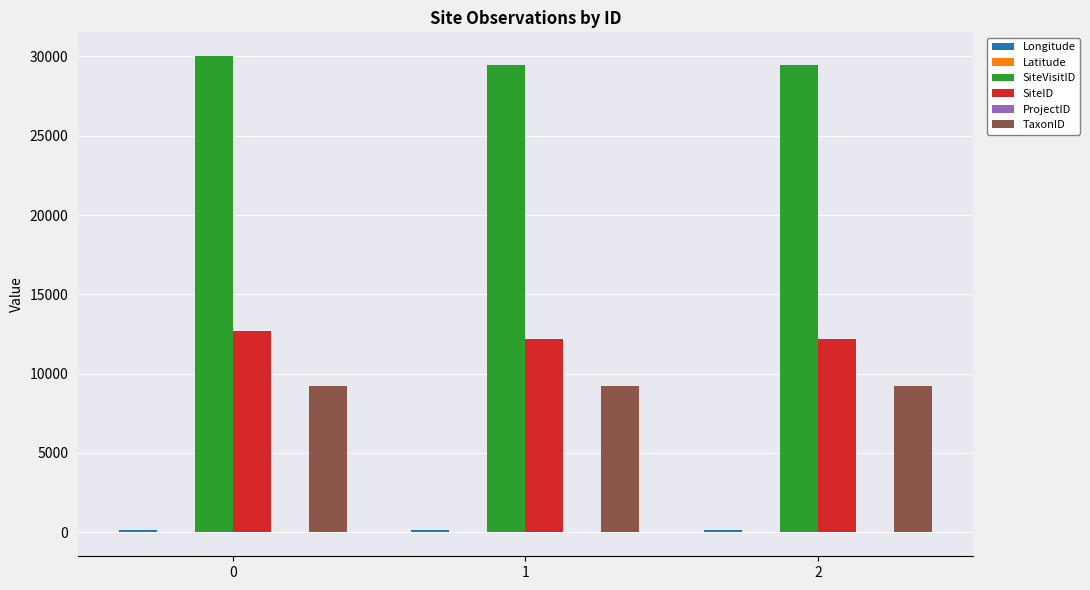

What is the greatest value displayed?

30022.0